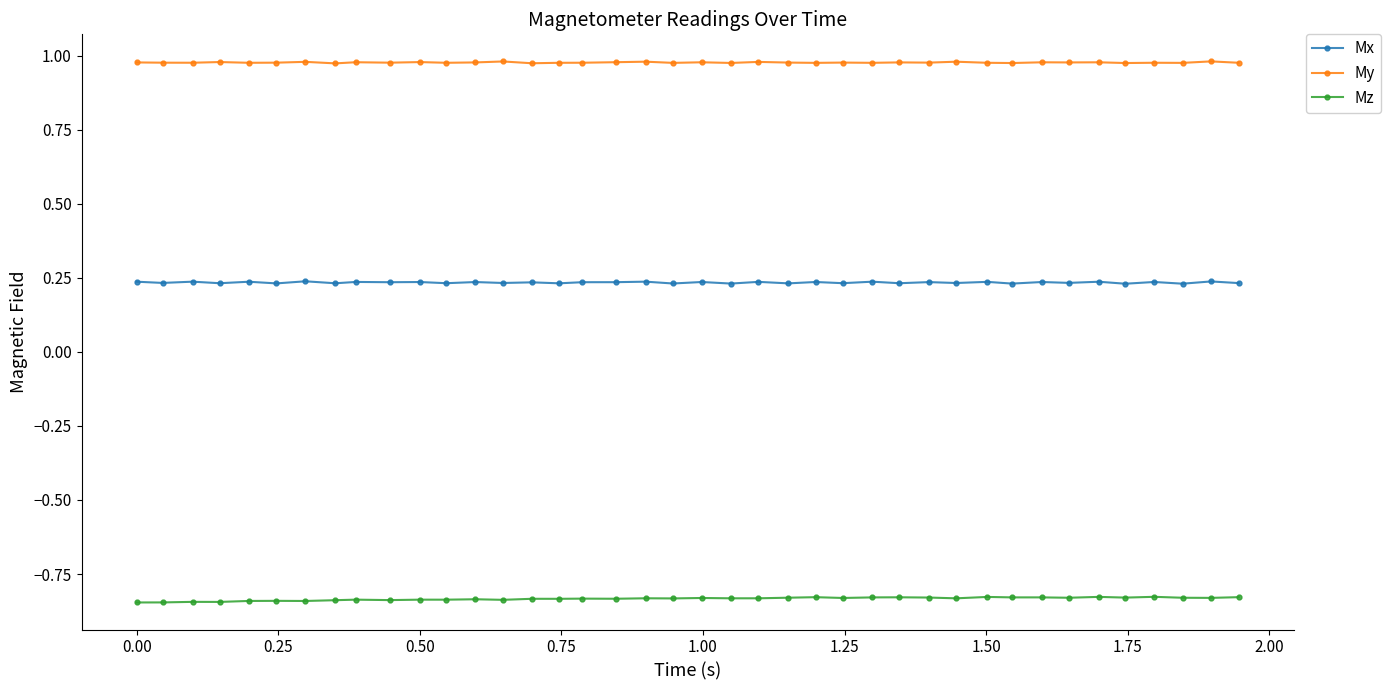

What is the sum of all Mz values?

-33.4